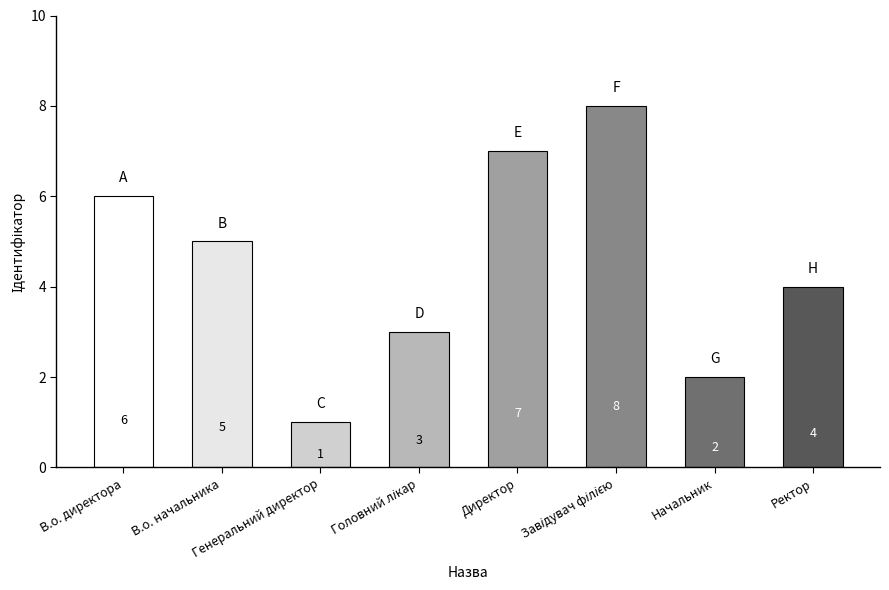

What is the difference between the maximum and second lowest values?

6